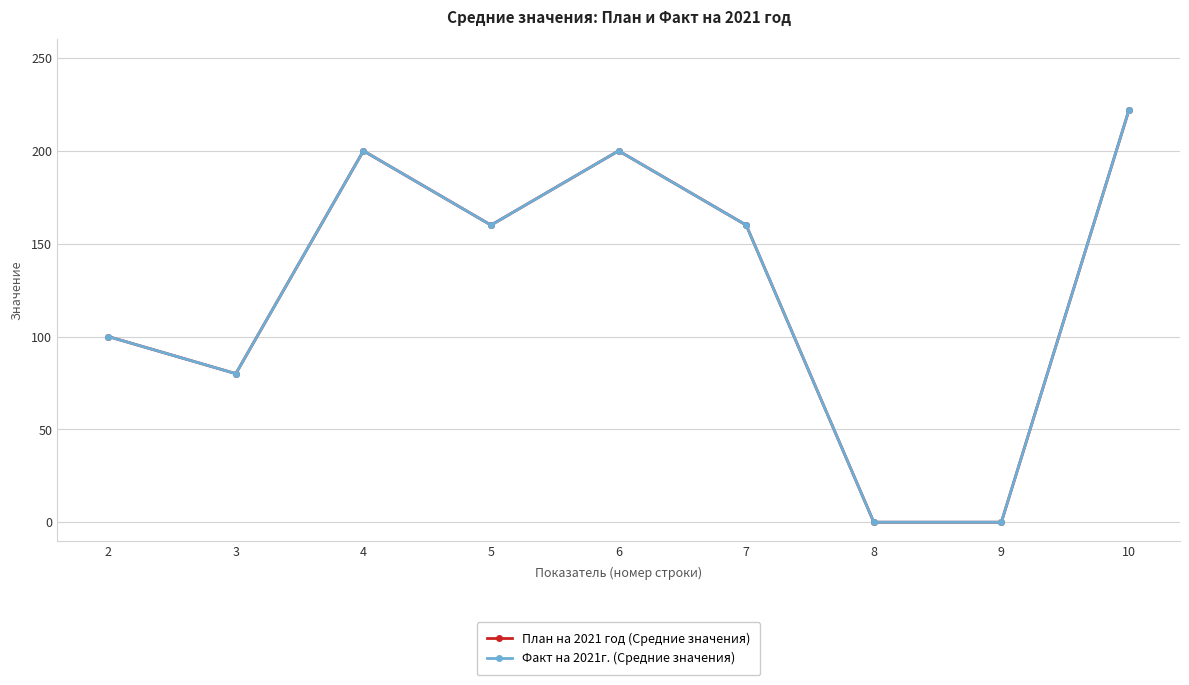

True or false: План на 2021 год (Средние значения) and Факт на 2021г. (Средние значения) cross at least once.

False